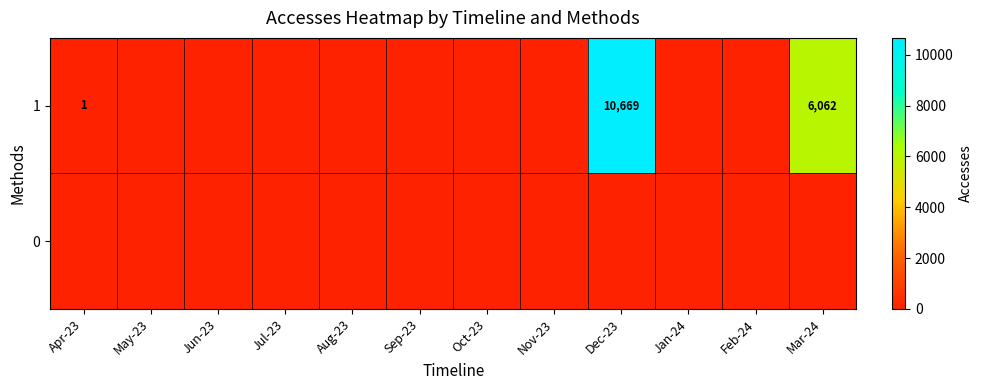

The 1 series shows 0 at Apr-23. True or false?

False